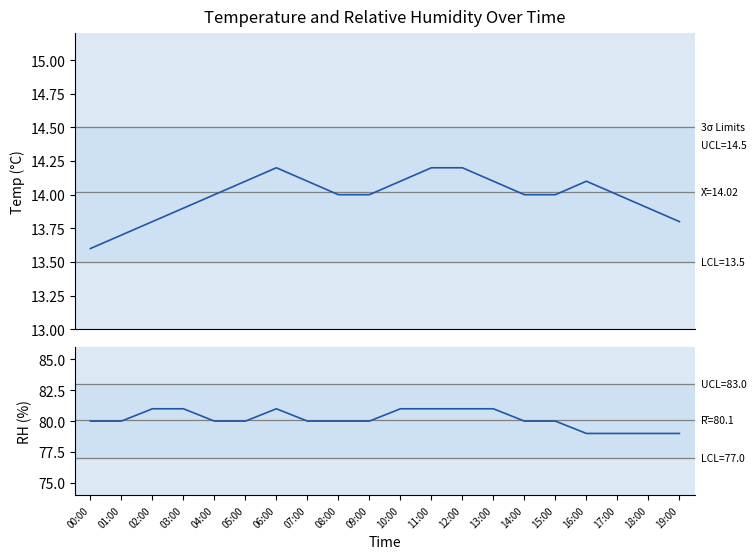

Rank the series by their average value, from highest to lowest.

rh, temp